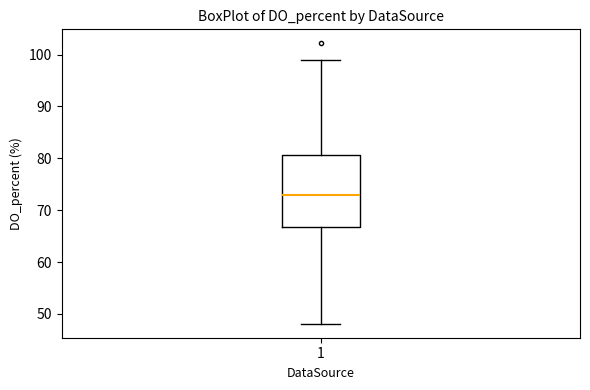

Read this box plot against the y-axis: the position of the median line, the range covered by the box, and the ends of both whiskers. The values are not printed on the chart, so give them approximately, as read against the axis.

median 73, box 67 to 81, whiskers 48 to 99